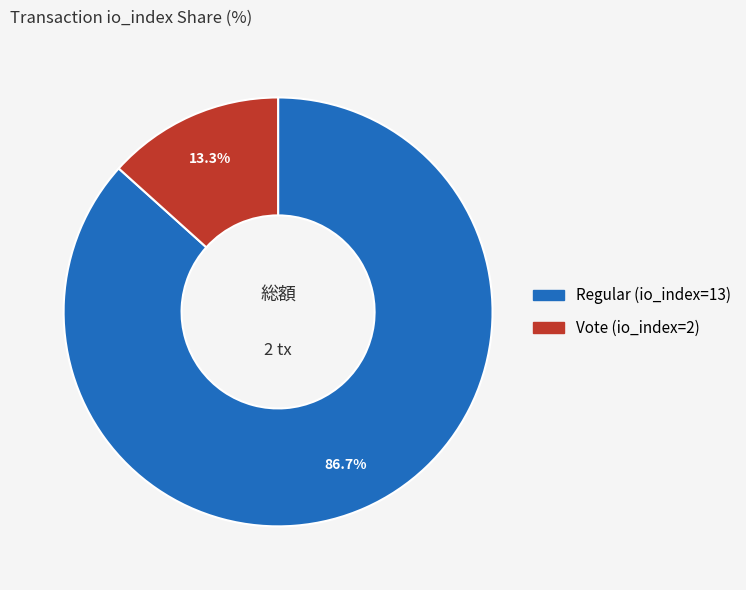

To the nearest percent, what is the average slice percentage?

50%